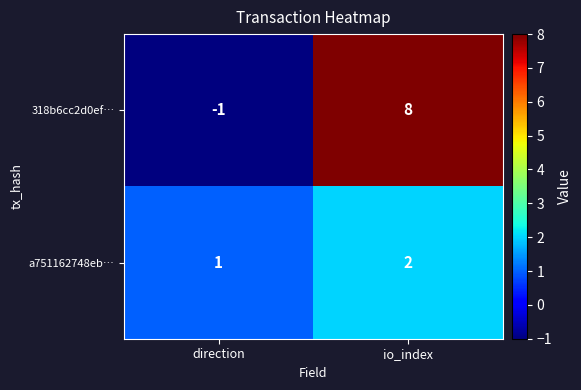

Which series has the largest range (max minus min)?

318b6cc2d0ef…